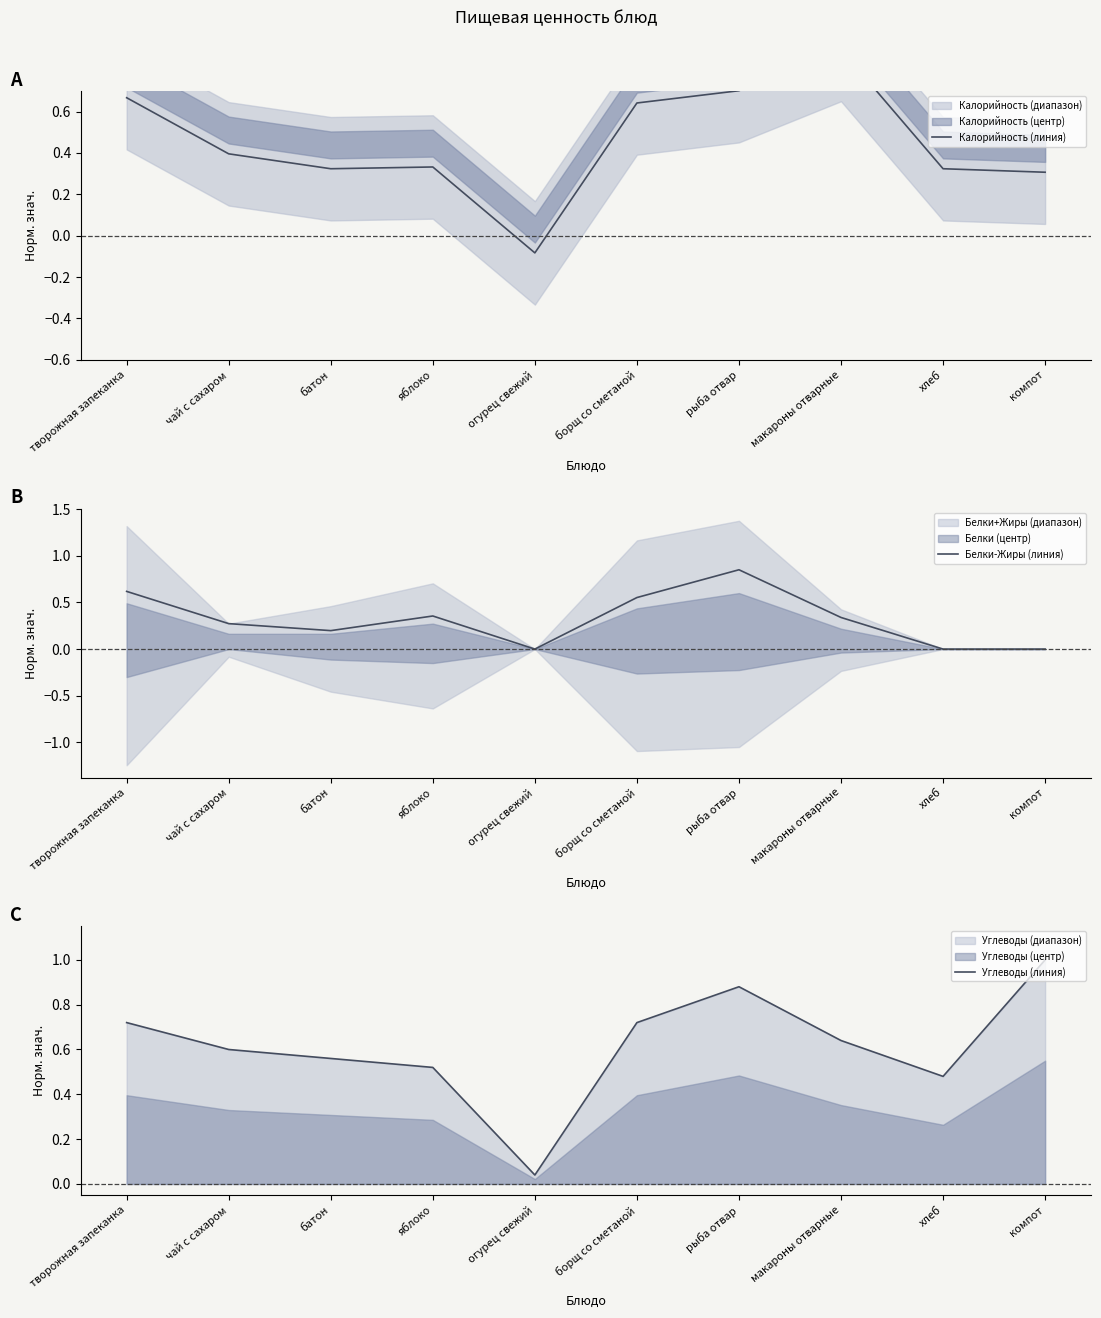

How many data points in Калорийность (линия) are less than 0?

1